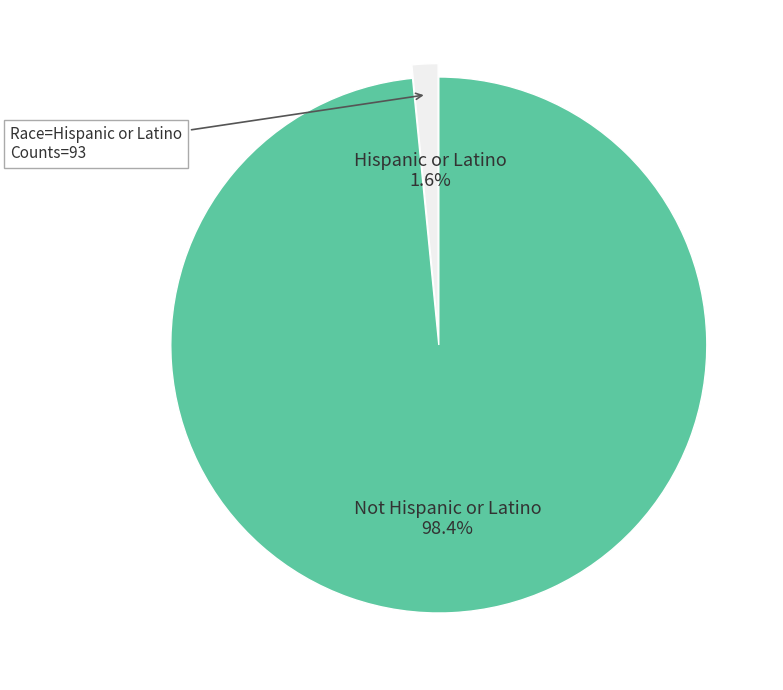

Count the number of slices in the pie.

2